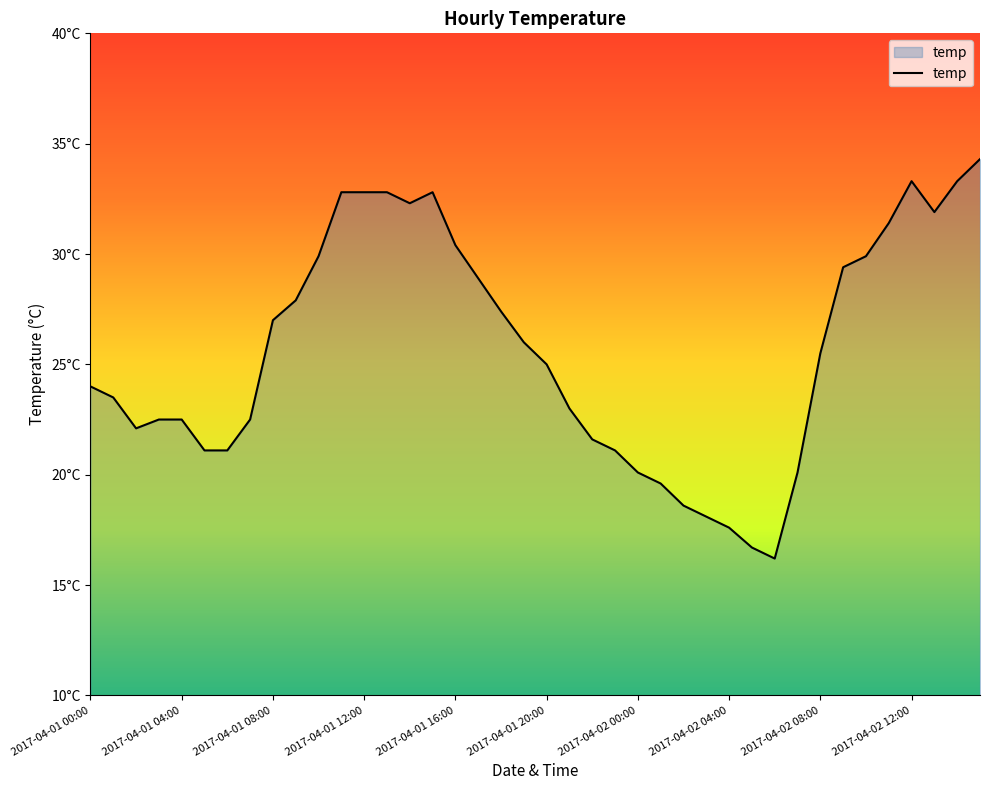

Is this an area chart (filled region under the line)?

Yes